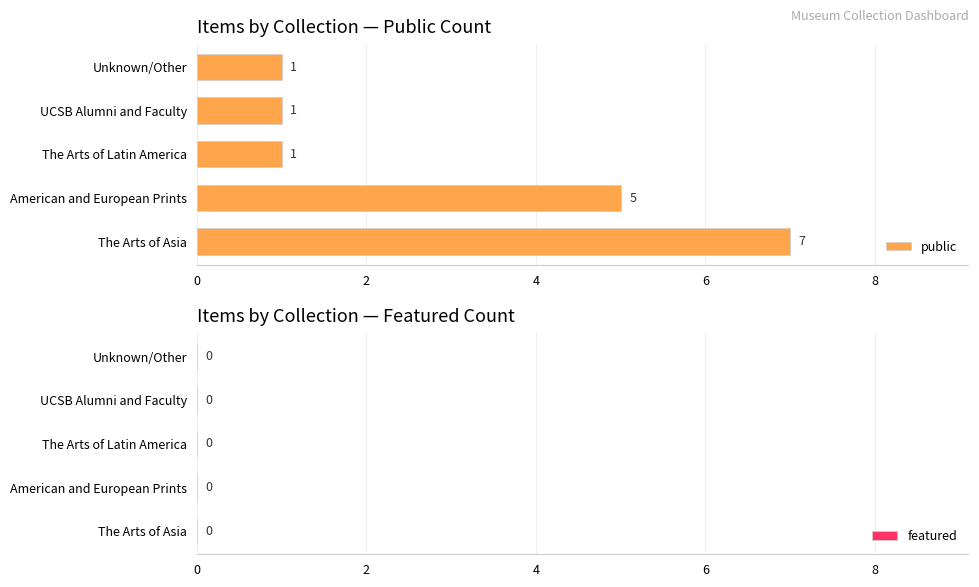

What is the change in value from The Arts of Asia to The Arts of Latin America?

-6